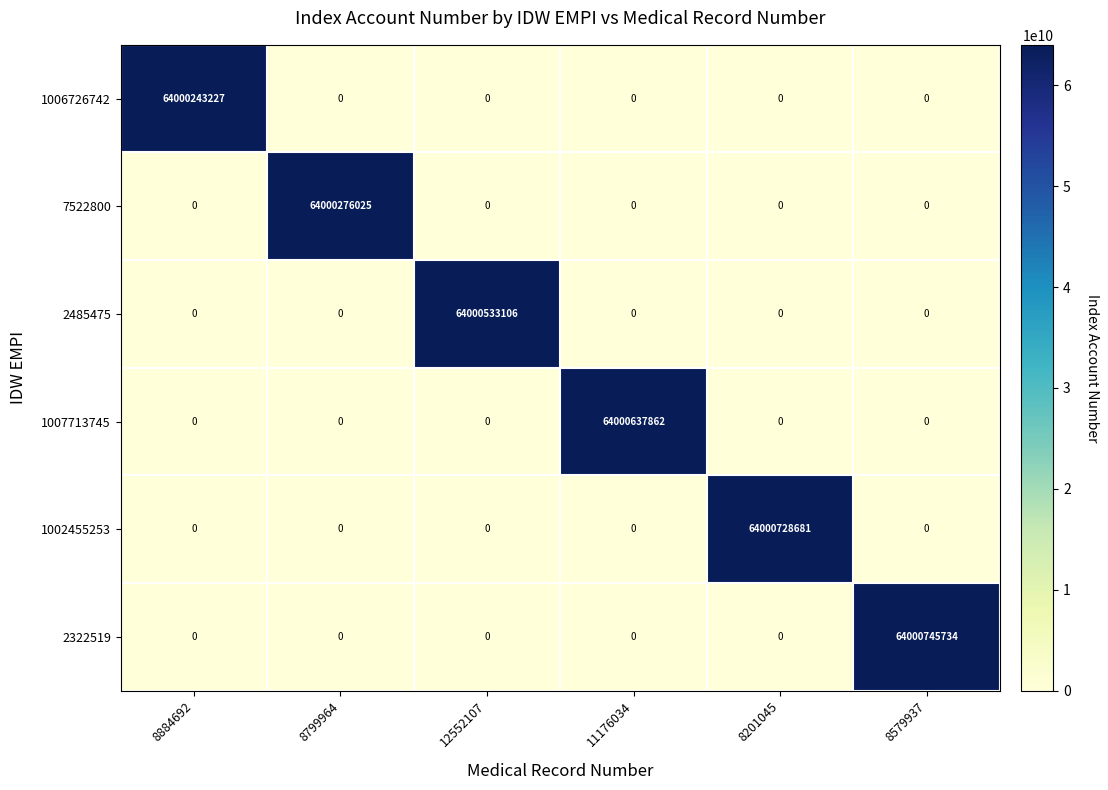

The value of 2485475 at 8201045 is 40683410040. True or false?

False